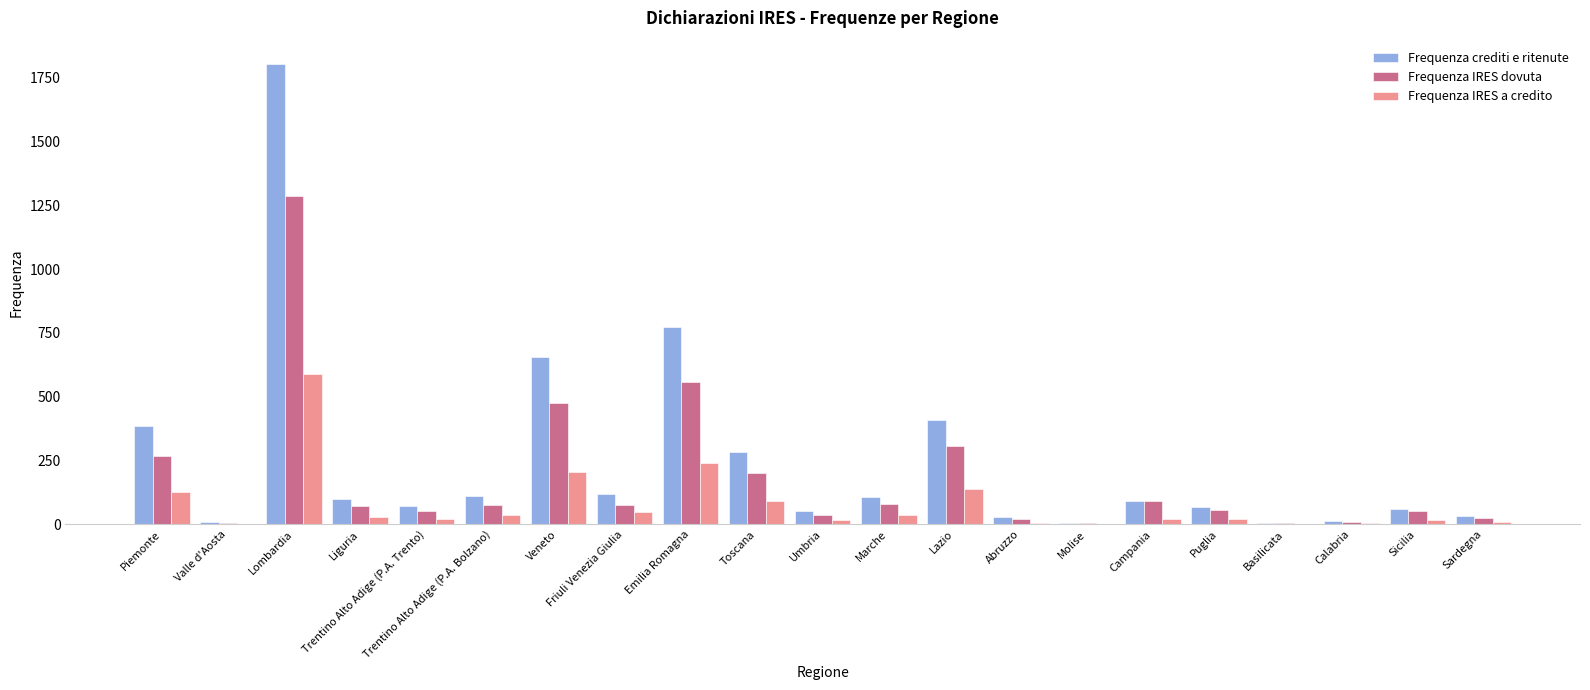

What is the sum of all Frequenza IRES a credito values?

1660